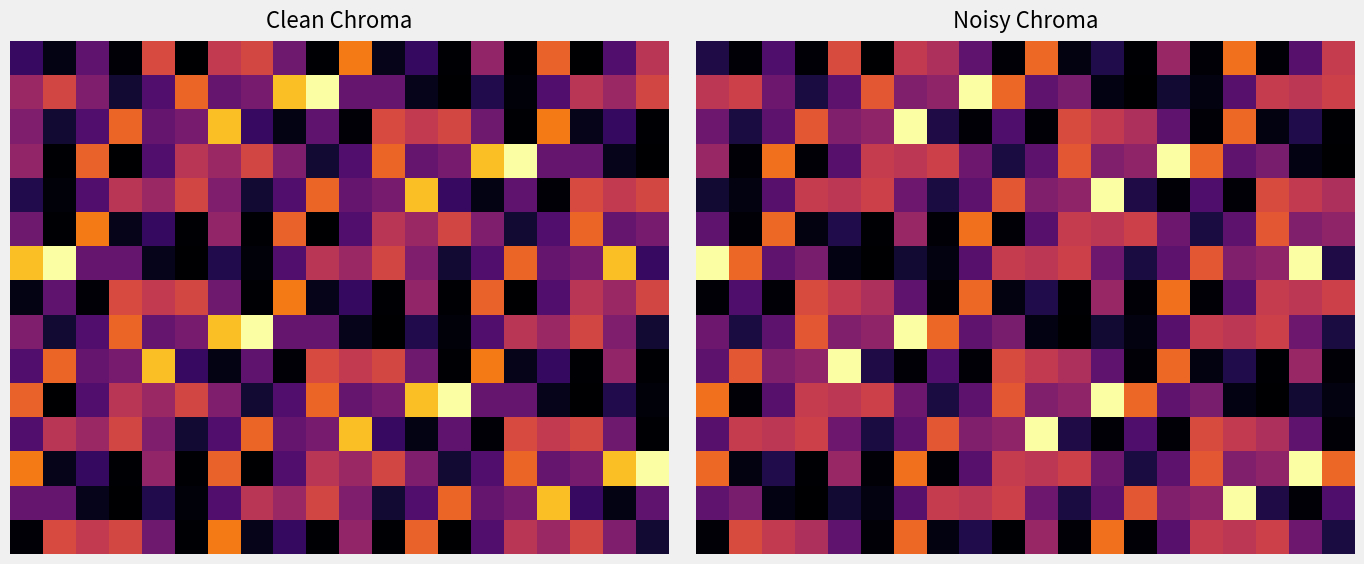

At how many categories does at least one series exceed 0?

20